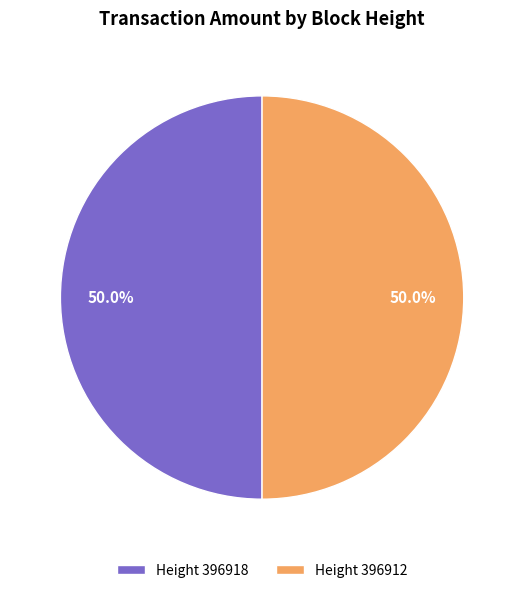

To the nearest percent, what is the average slice percentage?

50%